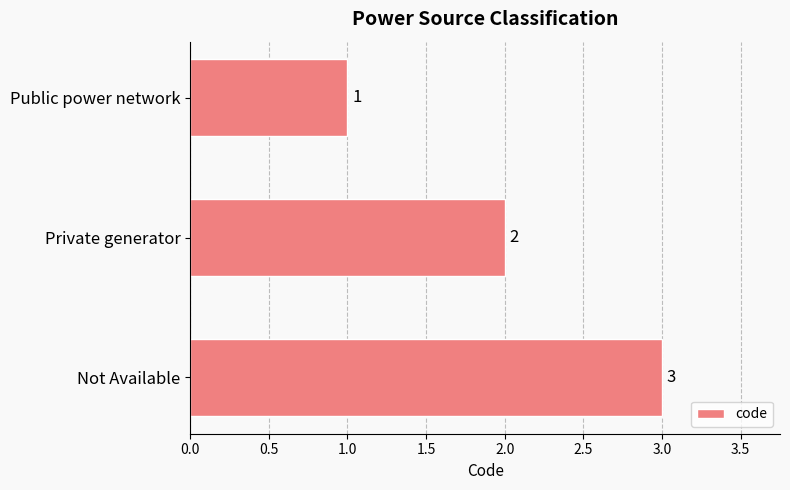

What is the value of the 3rd bar from the top?

3